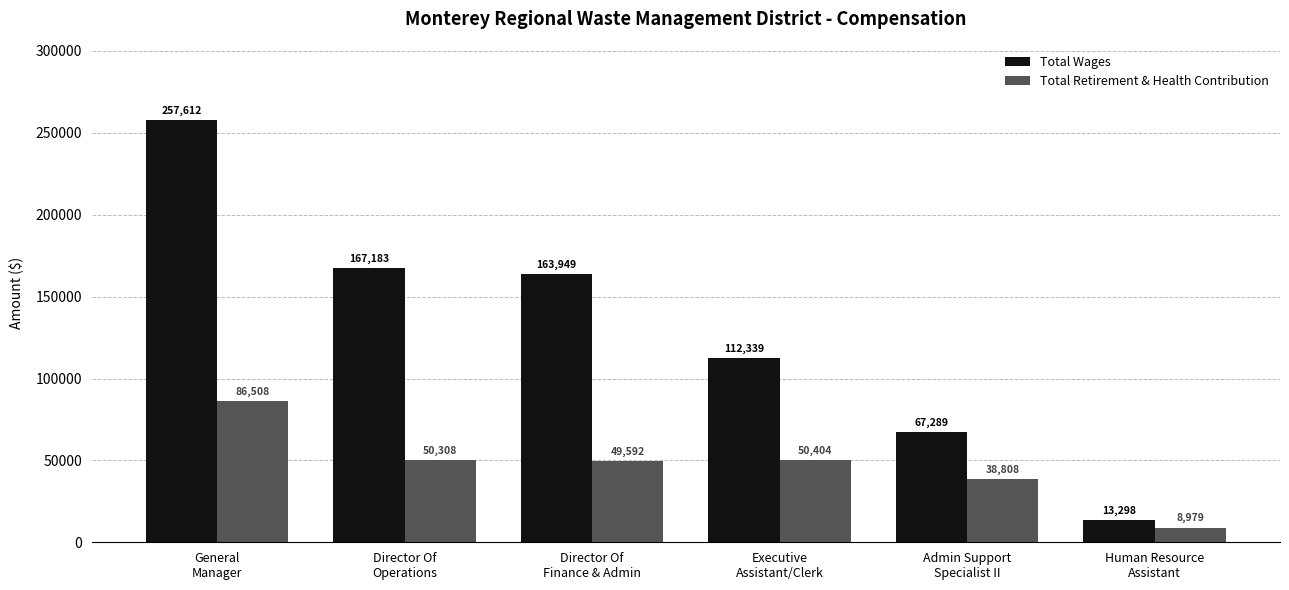

What position from the left is General
Manager?

1